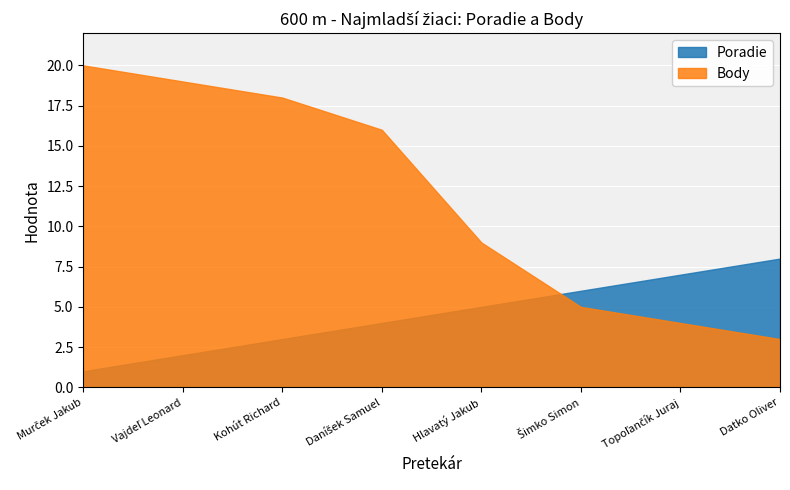

Between Datko Oliver and Kohút Richard, which is larger?

Datko Oliver